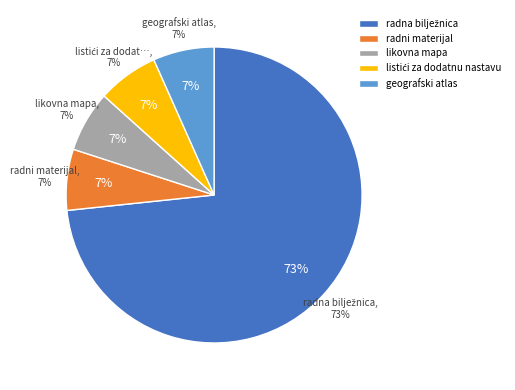

Count the number of slices in the pie.

5